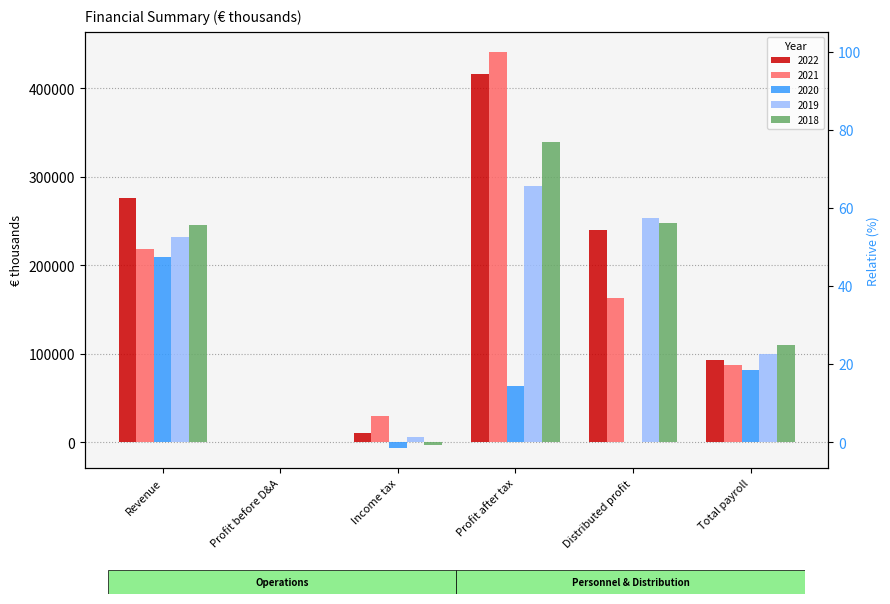

What is the sum of all 2018 values?

937665